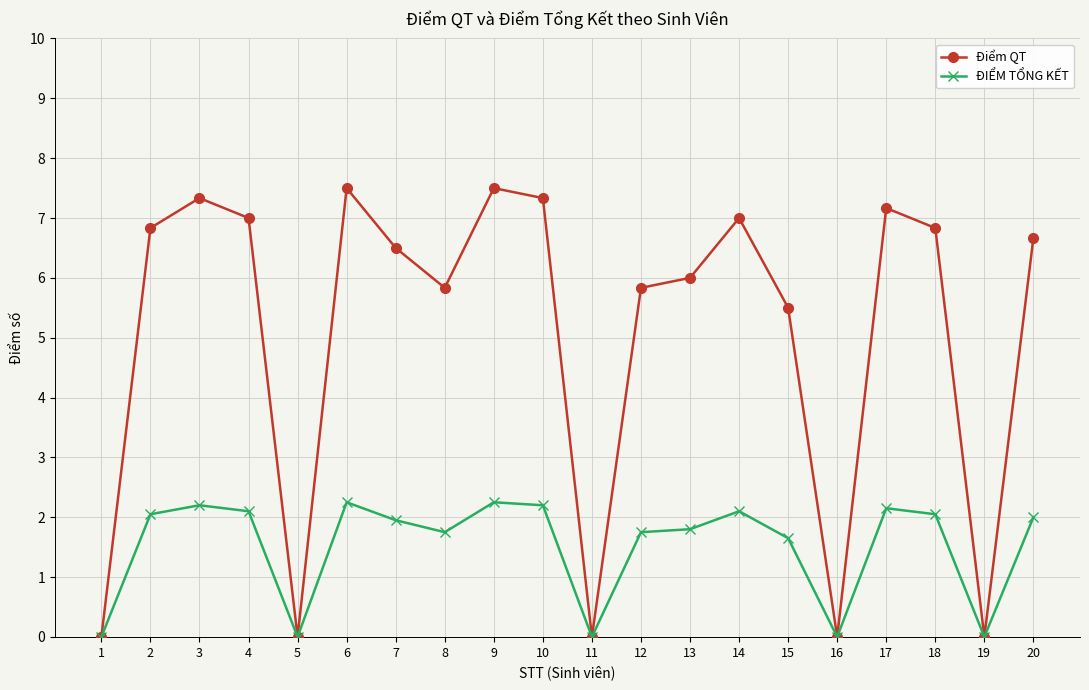

Rank the series at 13 from lowest to highest value.

ĐIỂM TỔNG KẾT, Điểm QT